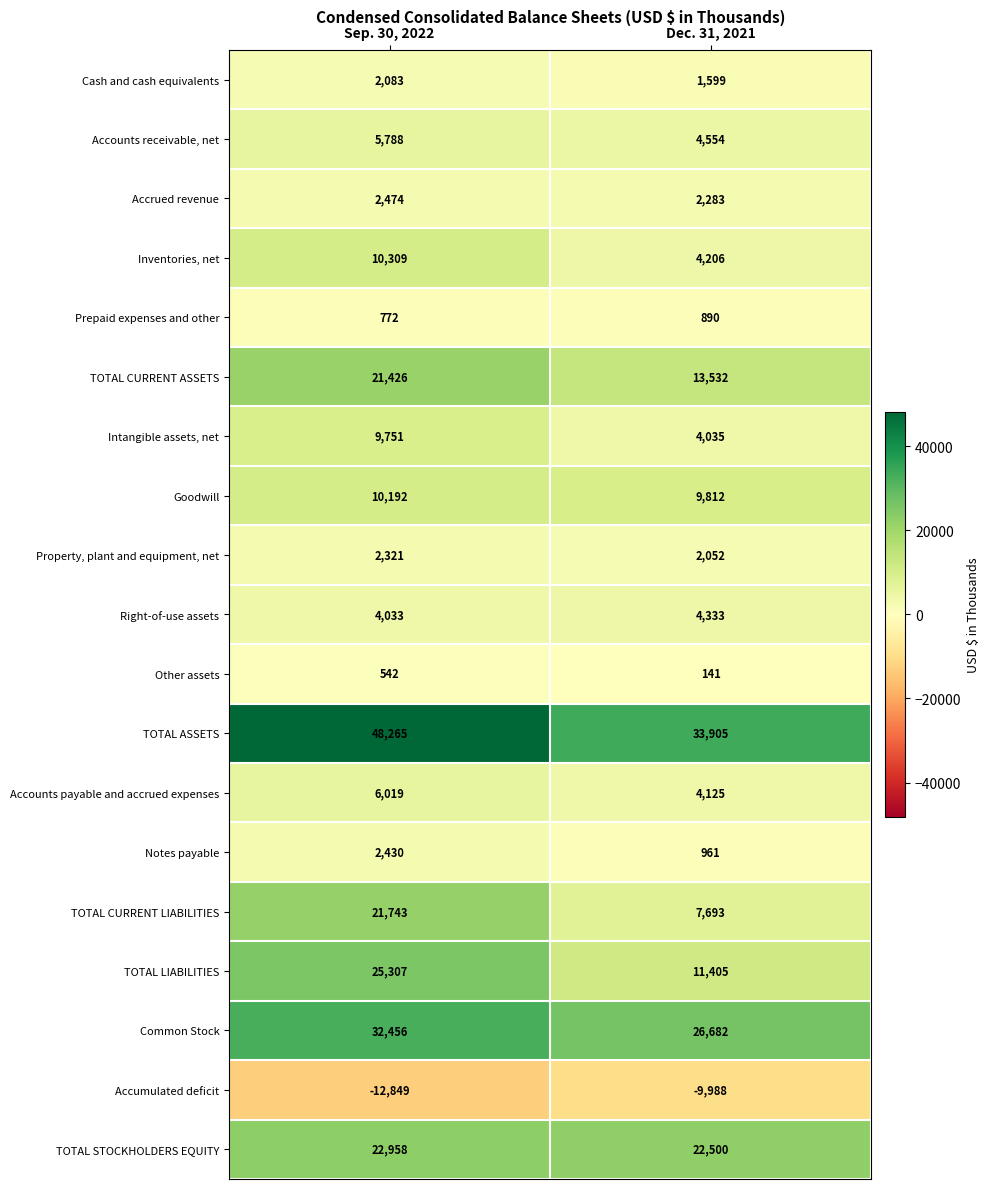

True or false: Common Stock has a value of 32456 at Sep. 30, 2022.

True